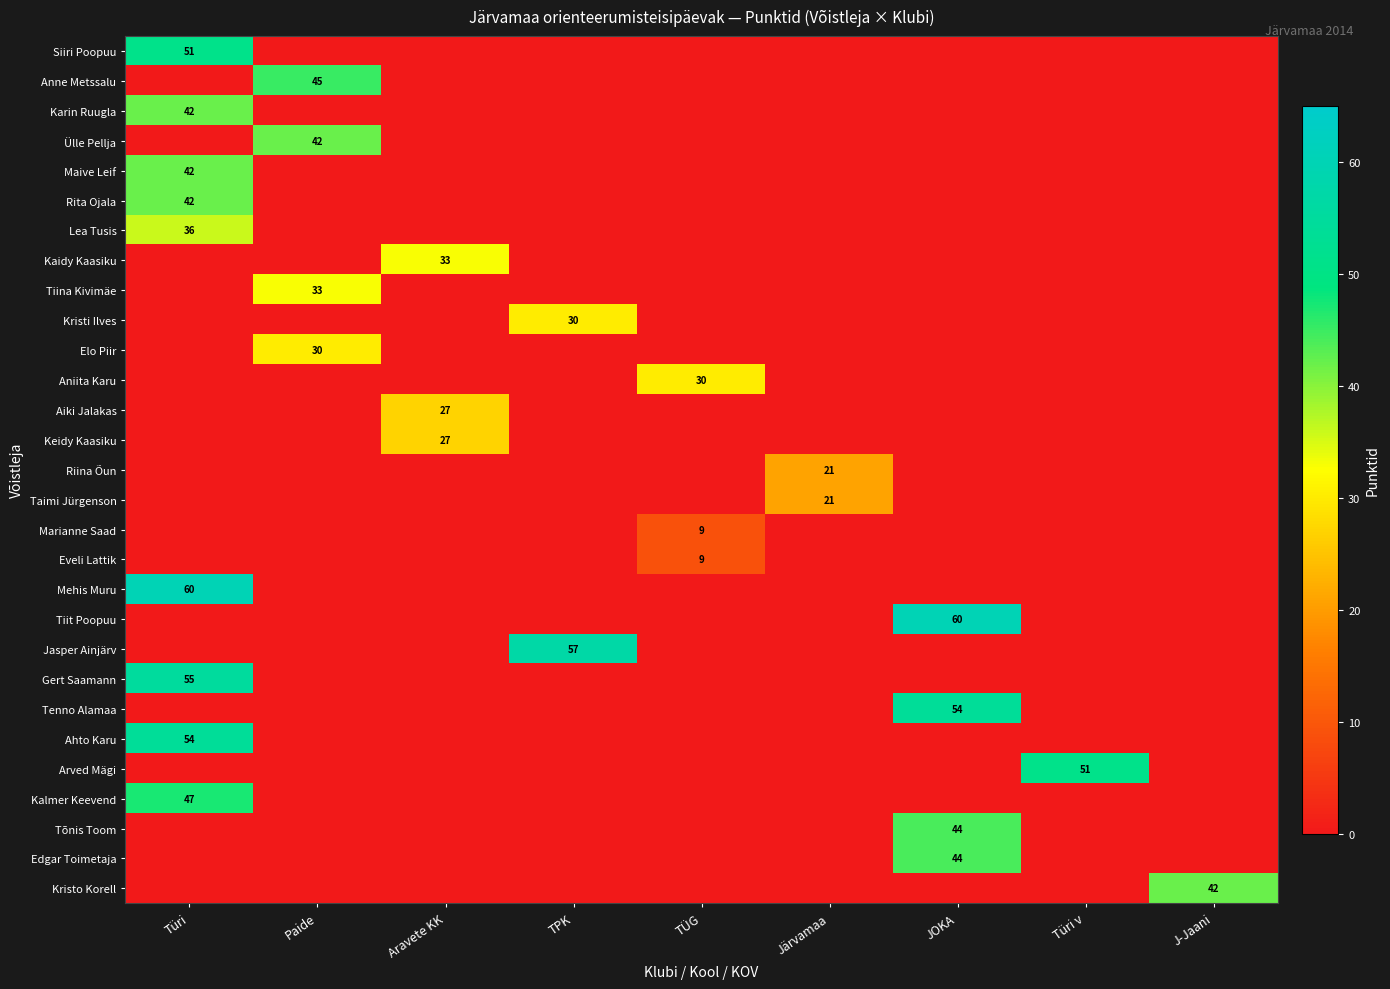

Between Paide and JOKA, which is larger?

Paide